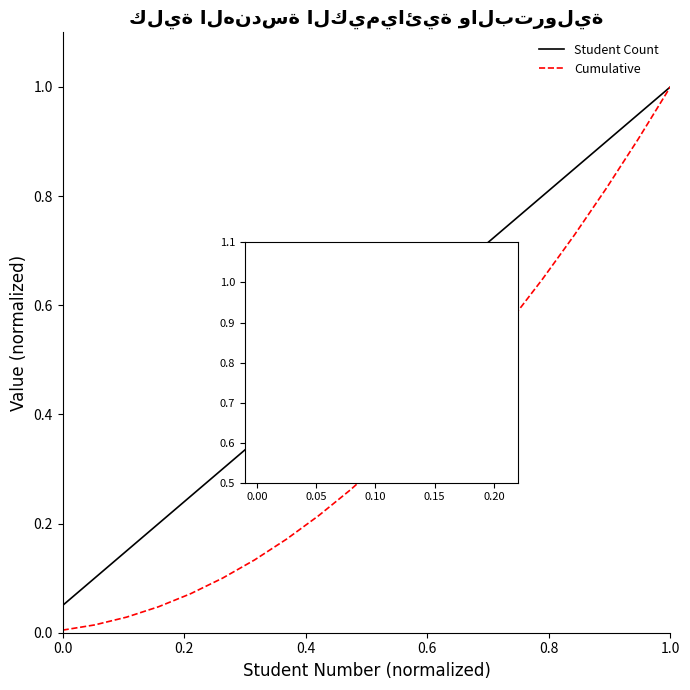

What is the highest value of the Cumulative series?

1.0